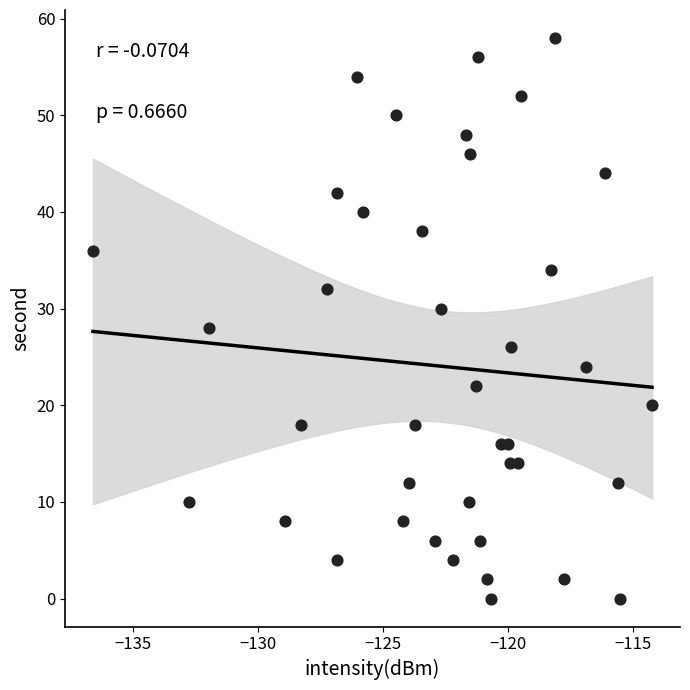

What is the range of Y values (max minus min)?

58